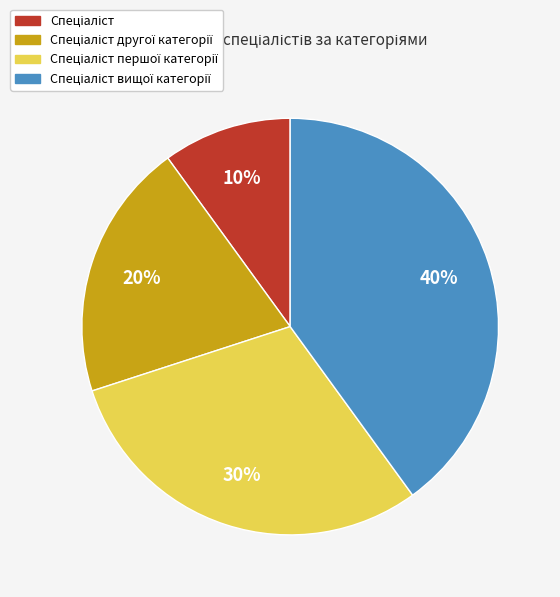

To the nearest percent, what is the difference between the largest and smallest slice percentages?

30%